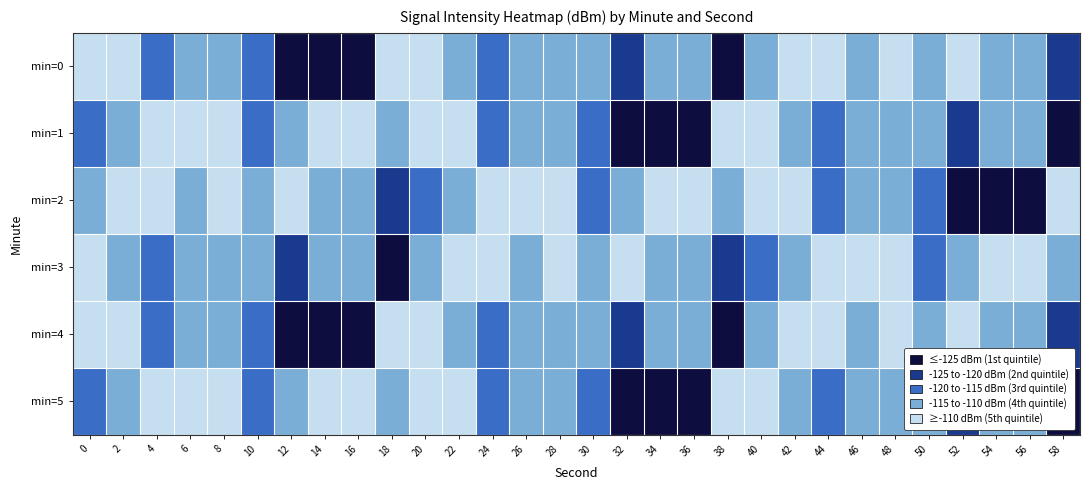

What is the minimum value shown in the chart?

-128.0